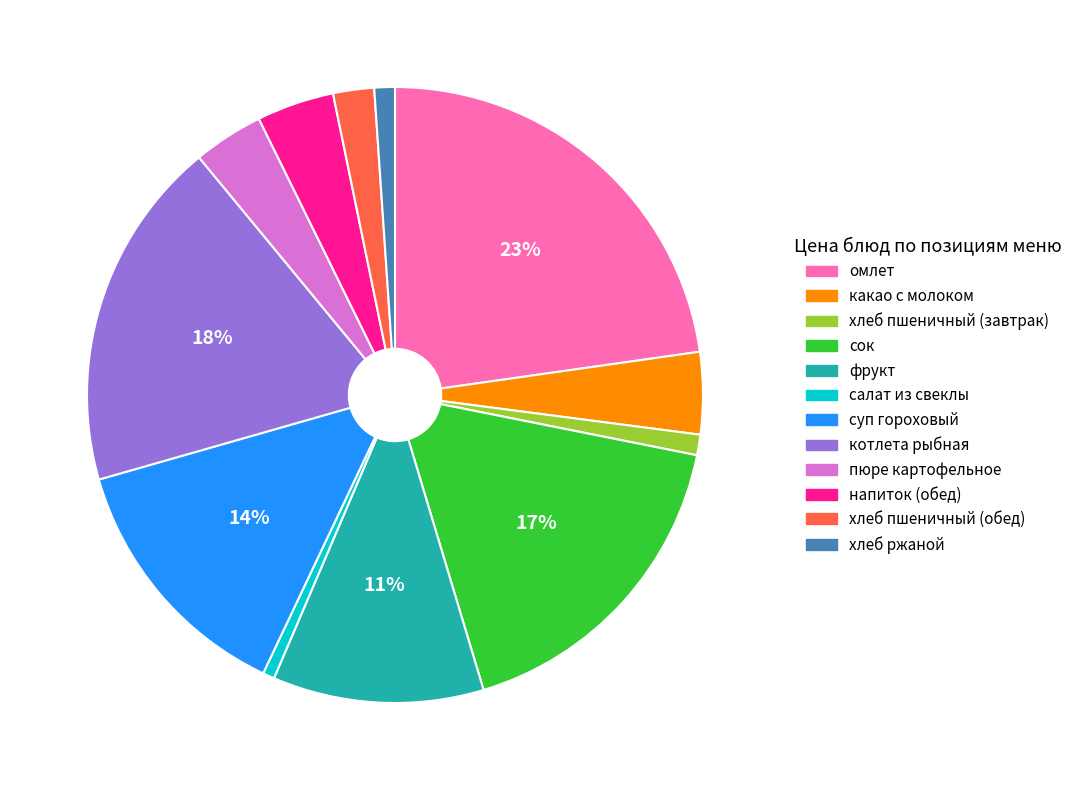

Which category has the biggest portion of the pie?

омлет